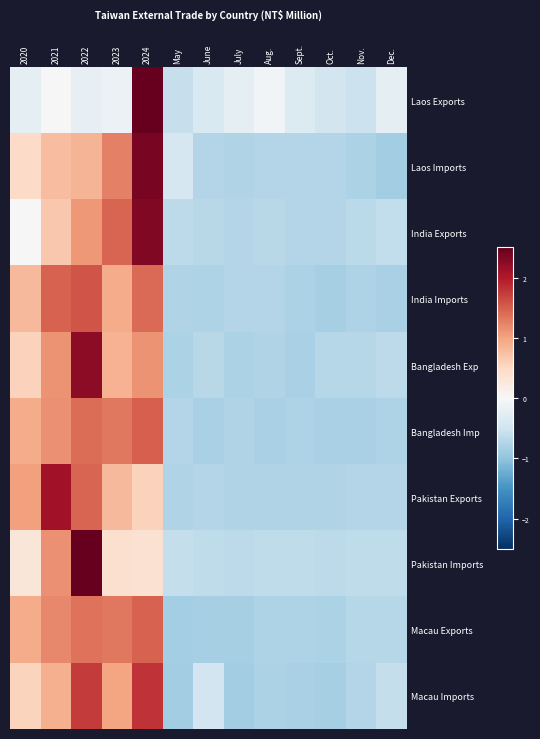

At how many categories does at least one series exceed 0?

5